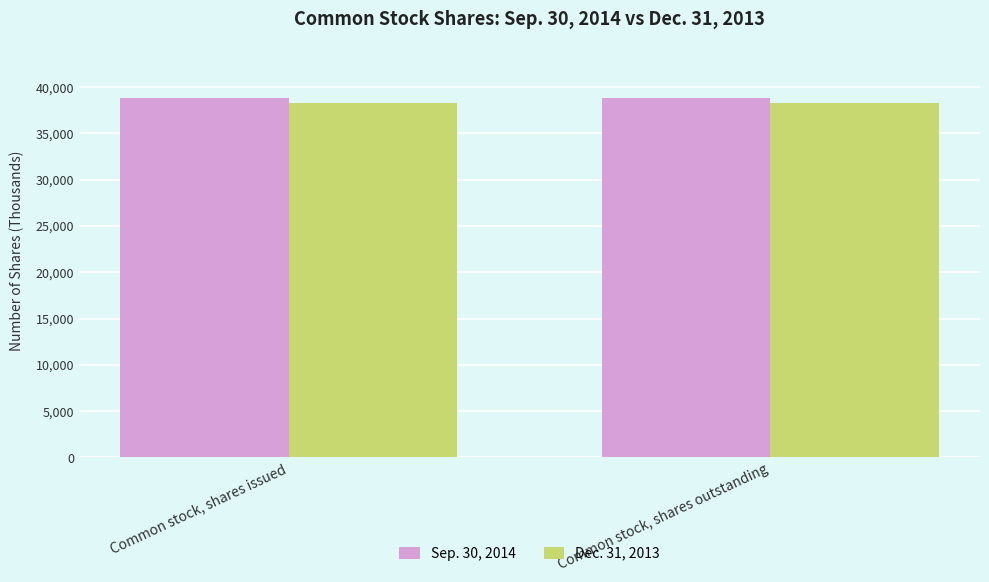

At how many categories does at least one series exceed 38556?

2